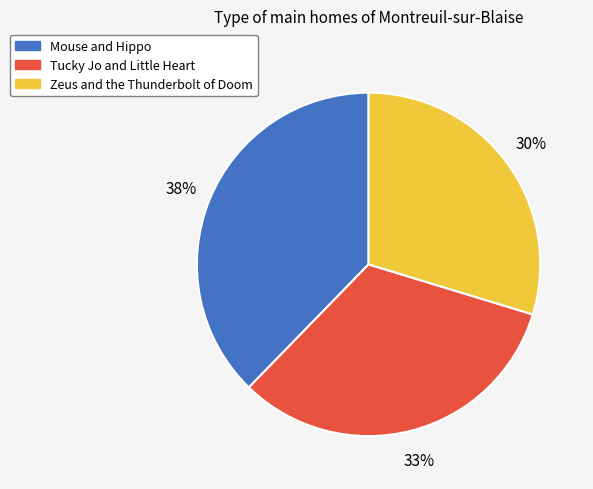

How many slices are in this pie chart?

3